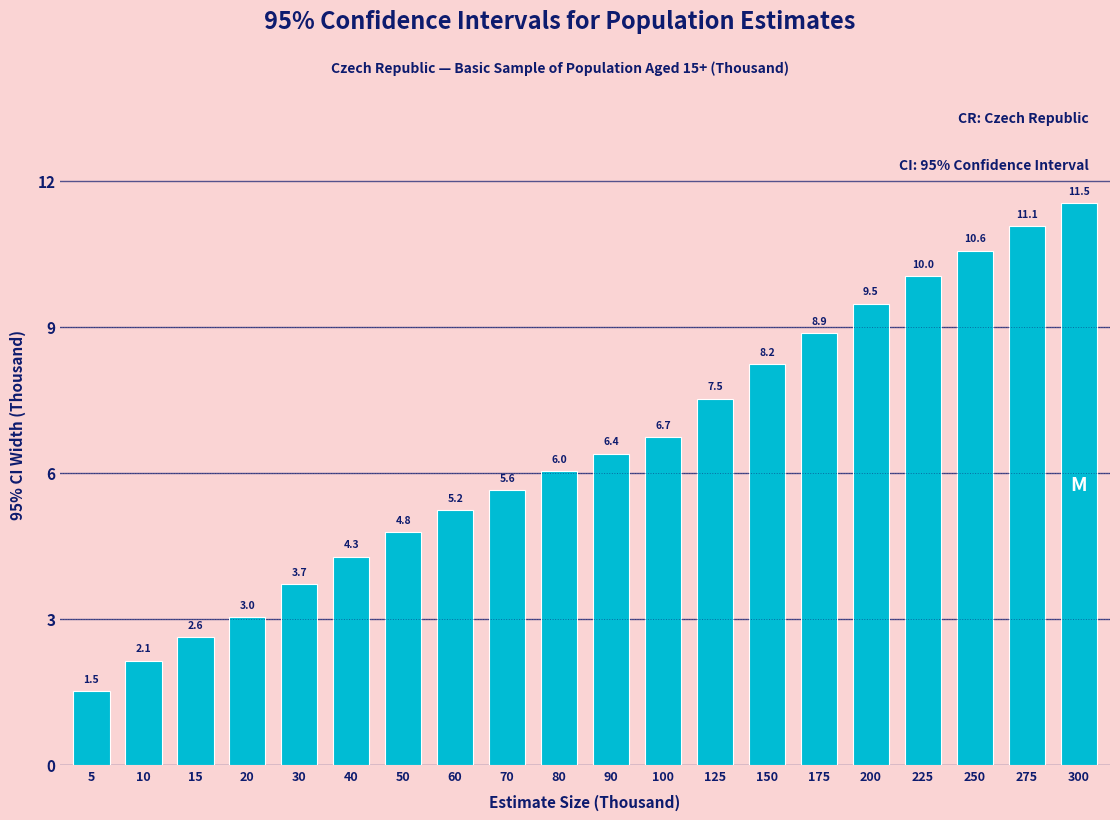

Reading left to right, transcribe all the data shown in this chart.

5=1.5	10=2.1	15=2.6	20=3.0	30=3.7	40=4.3	50=4.8	60=5.2	70=5.6	80=6.0	90=6.4	100=6.7	125=7.5	150=8.2	175=8.9	200=9.5	225=10.0	250=10.6	275=11.1	300=11.5